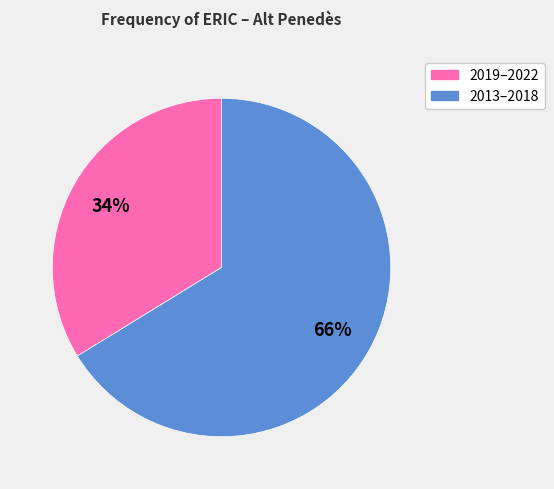

To the nearest percent, what portion does 2013–2018 represent?

66%